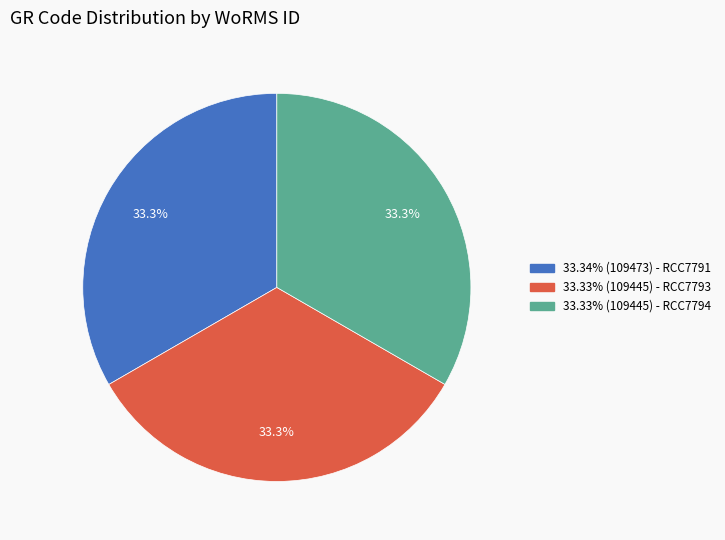

Does any single category account for the majority?

No